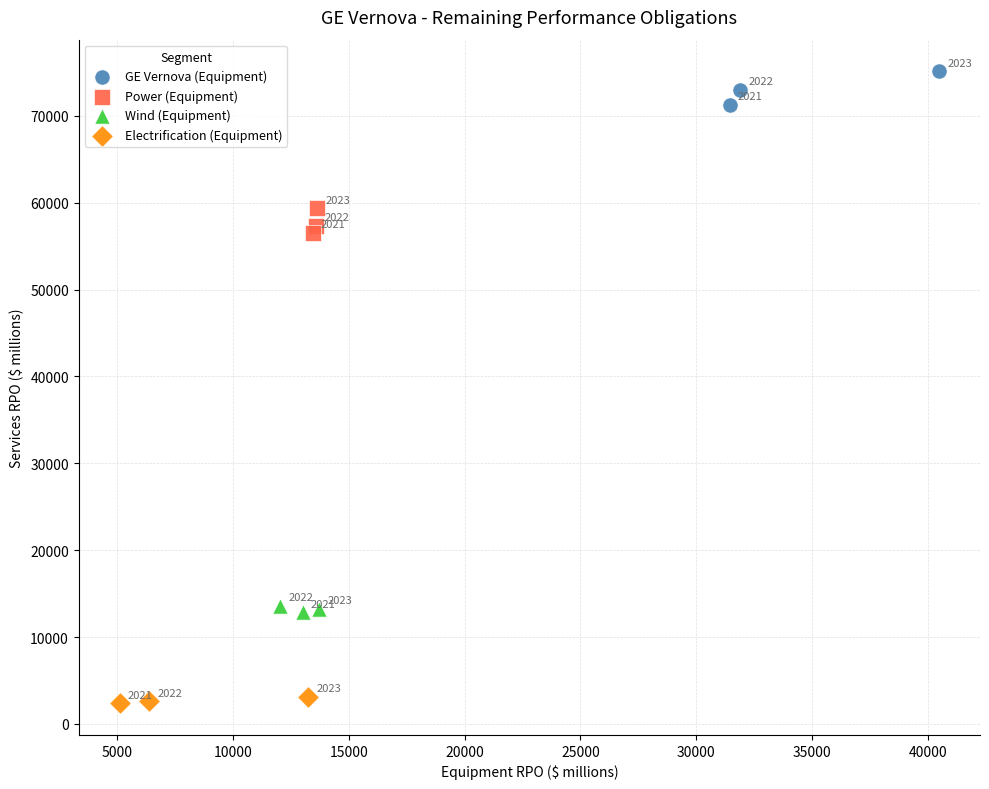

Which series reaches the maximum Y coordinate?

GE Vernova (Equipment)